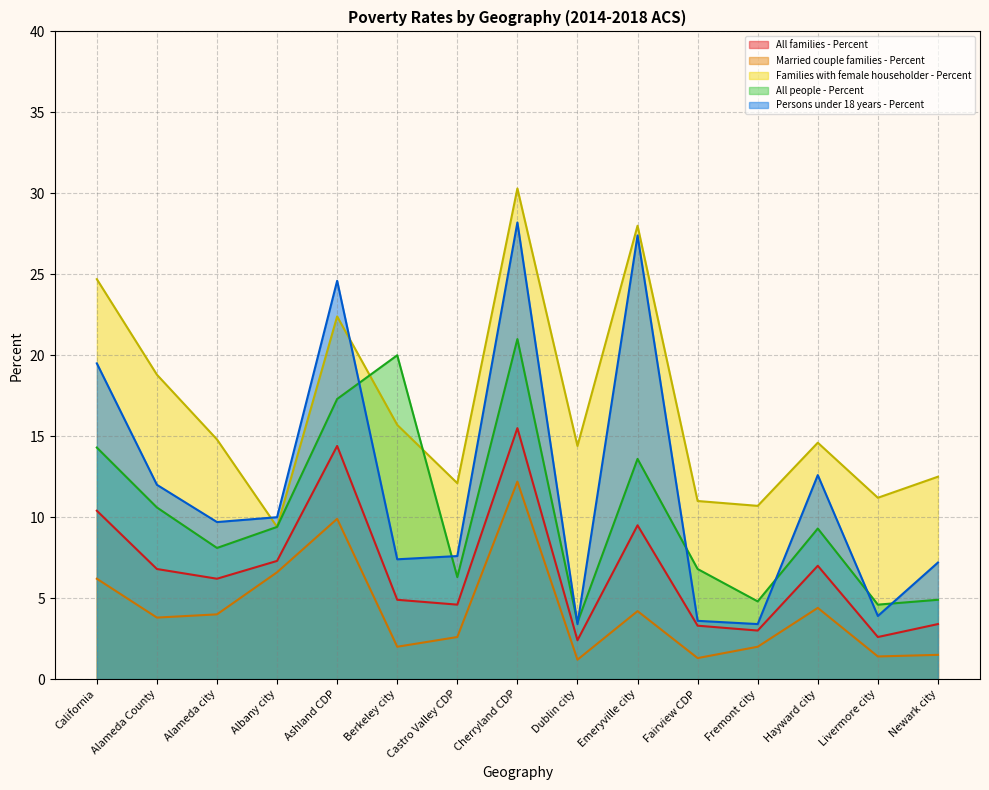

In All people - Percent, how many points are lower than both neighbors (excluding endpoints)?

5